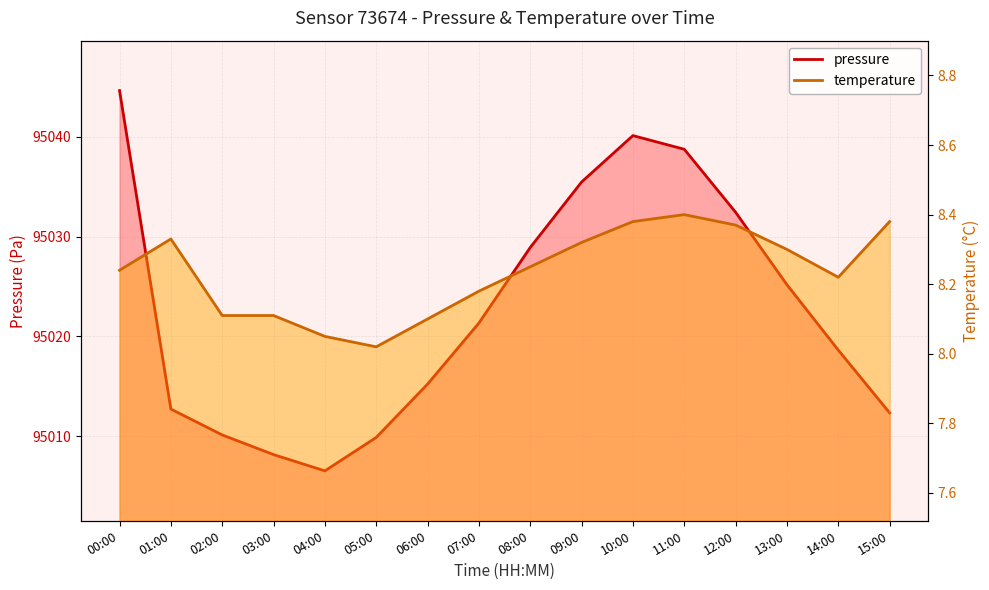

What is the difference between the second highest and minimum values in the temperature series?

0.4